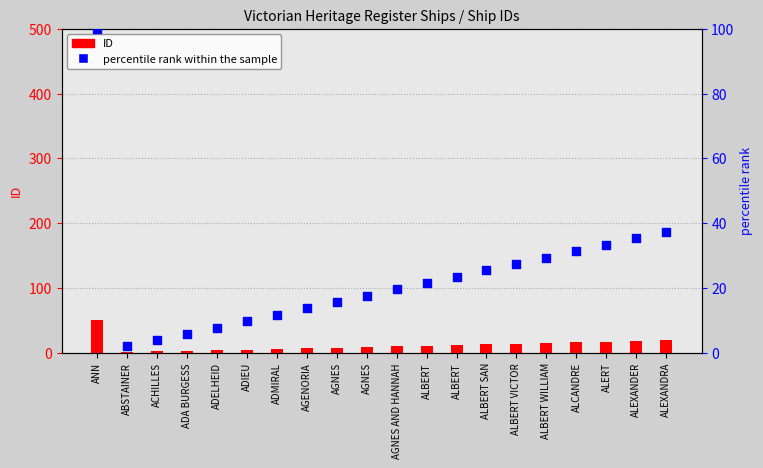

Which series reaches the maximum Y coordinate?

percentile rank within the sample